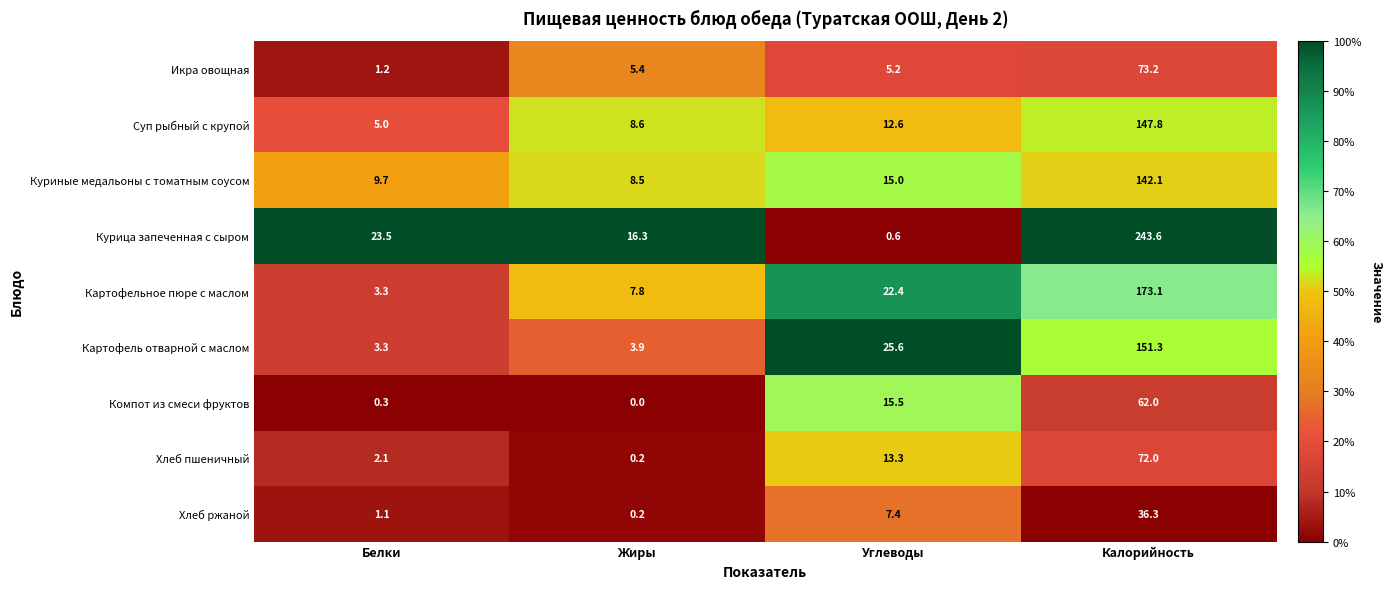

What is the total value across all series at Калорийность?

1101.4